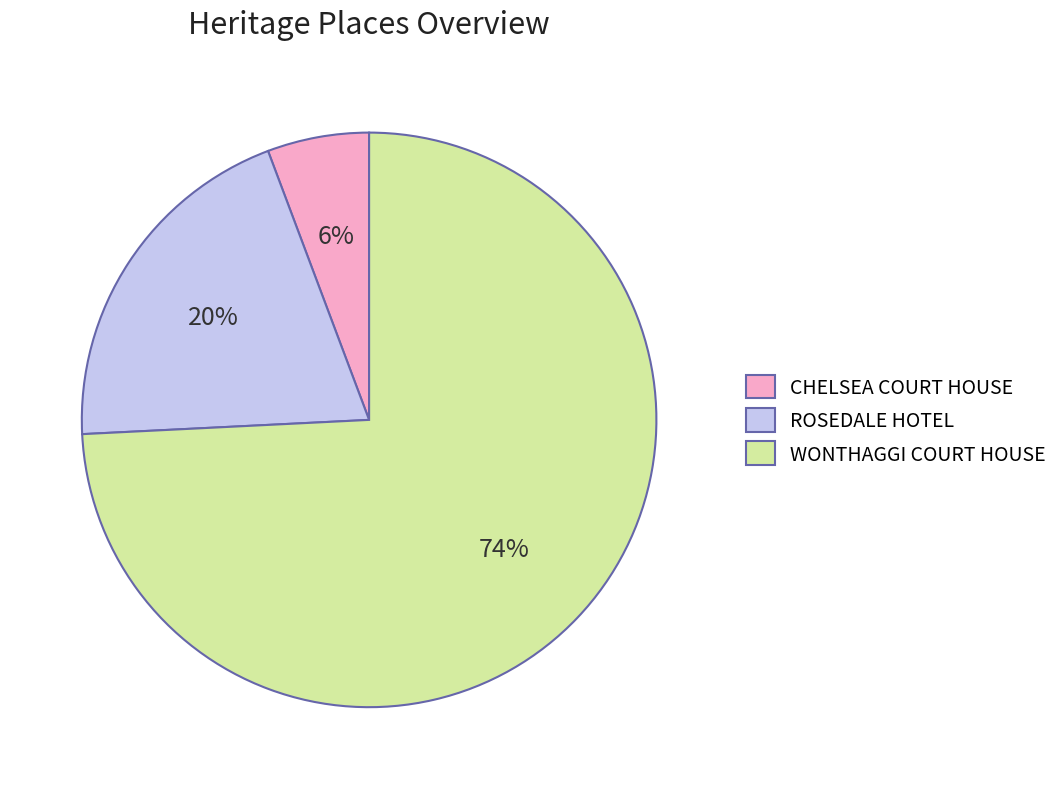

What is the largest slice in the pie chart?

WONTHAGGI COURT HOUSE